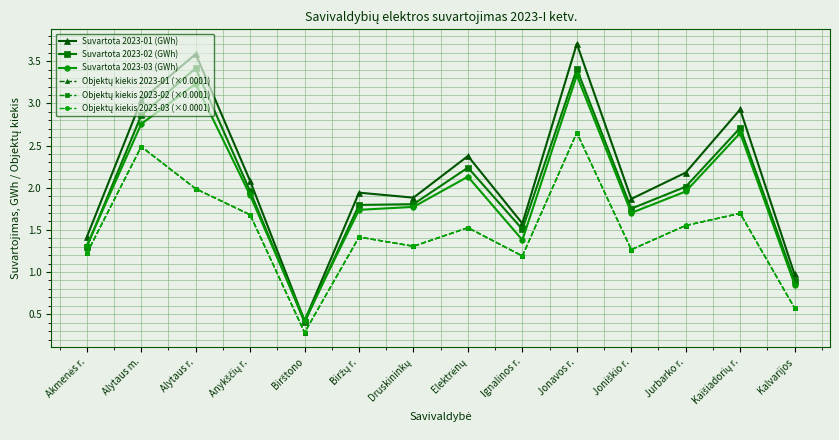

Which series changed the most between Alytaus m. and Kalvarijos?

Suvartota 2023-01 (GWh)